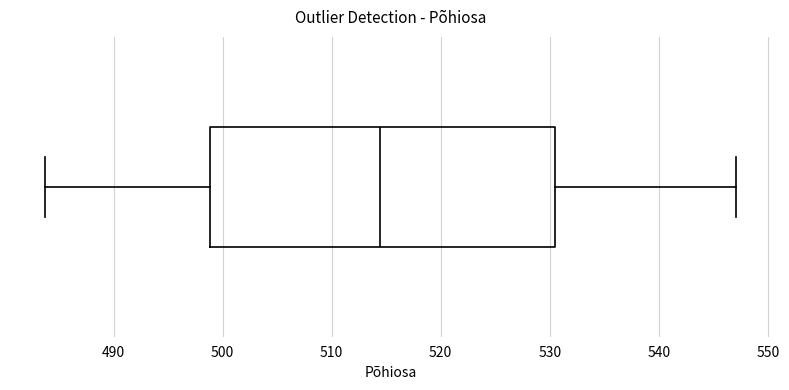

Transcribe this box plot: give where the median line is, the range the box spans, and where the two whiskers end, as read against the x-axis. The values are not printed on the chart, so give them approximately, as read against the axis.

median 514, box 499 to 530, whiskers 484 to 547